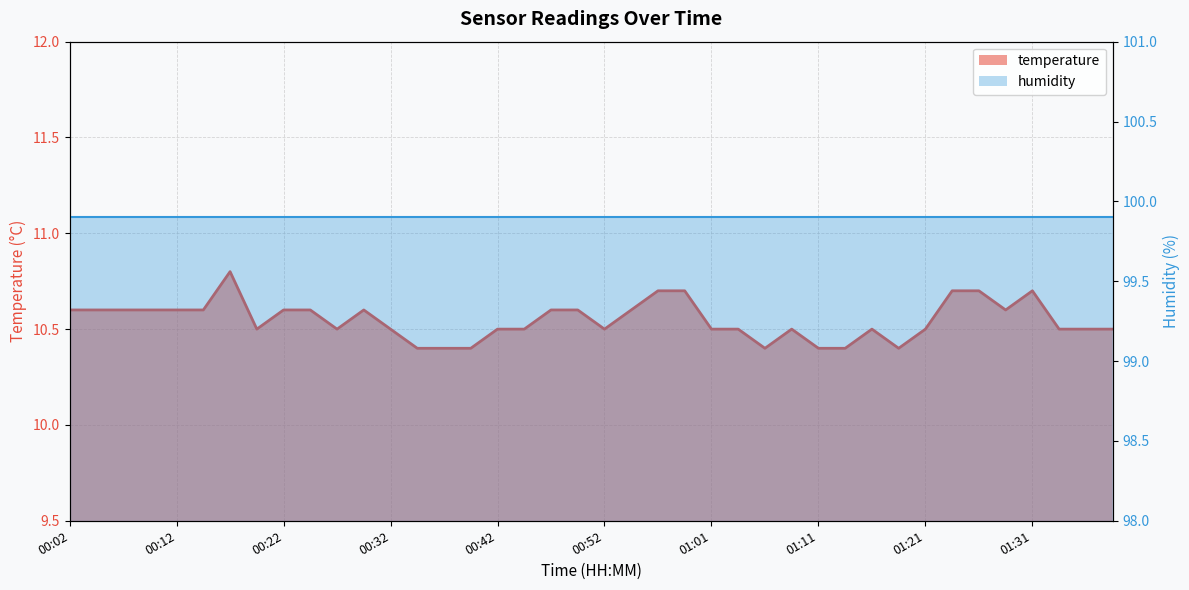

What is the sum of all values?

421.9